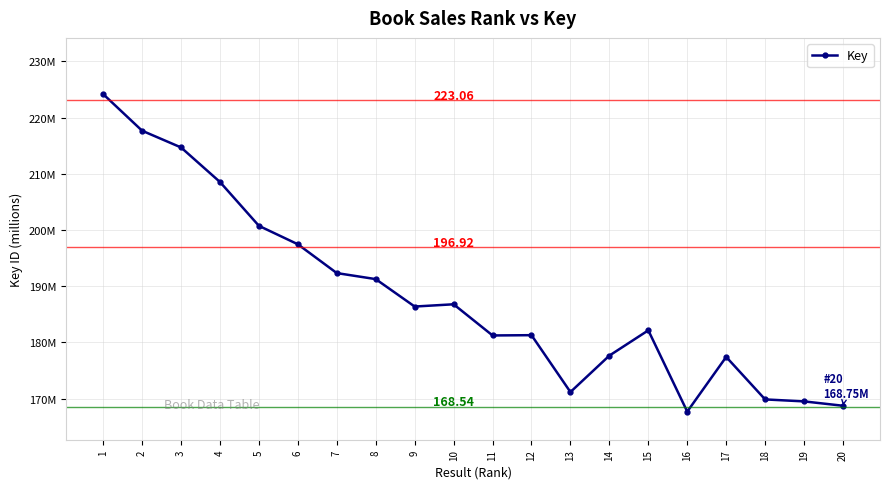

Approximately how many times larger is the value at 11 compared to 18?

1.1